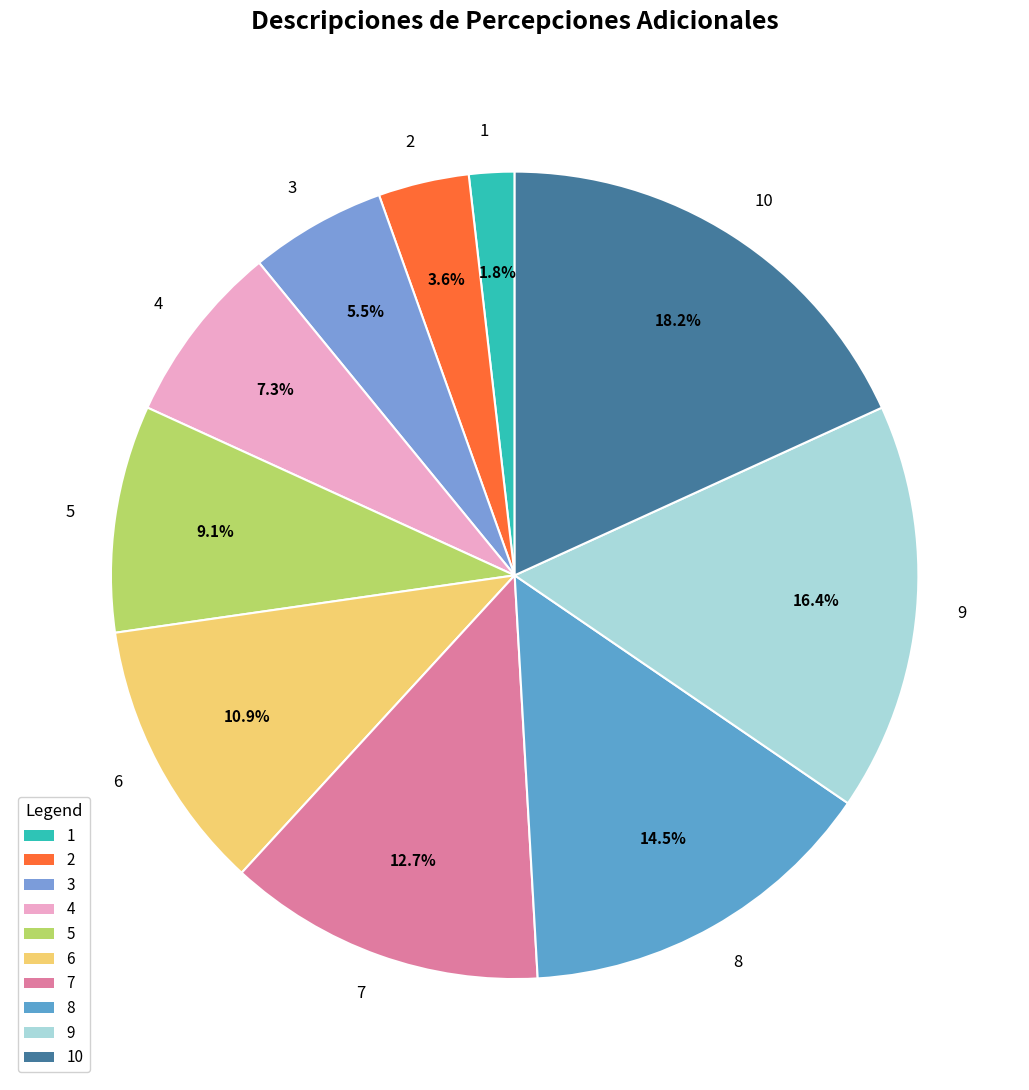

Is 2 the majority of the pie?

No